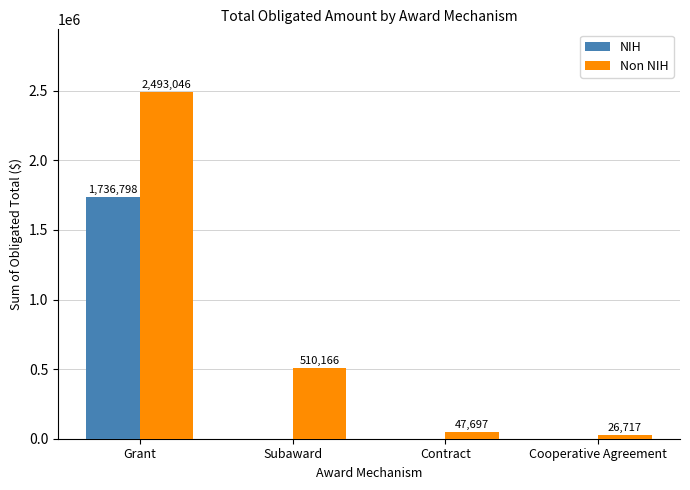

At which category is the sum across all series the highest?

Grant